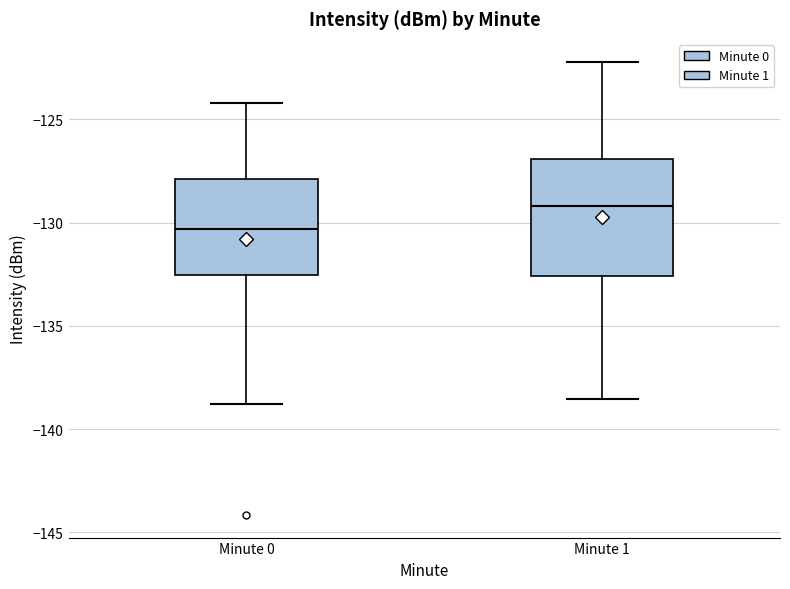

Comparing the boxes themselves (not the whiskers), which one is the tallest?

Minute 1